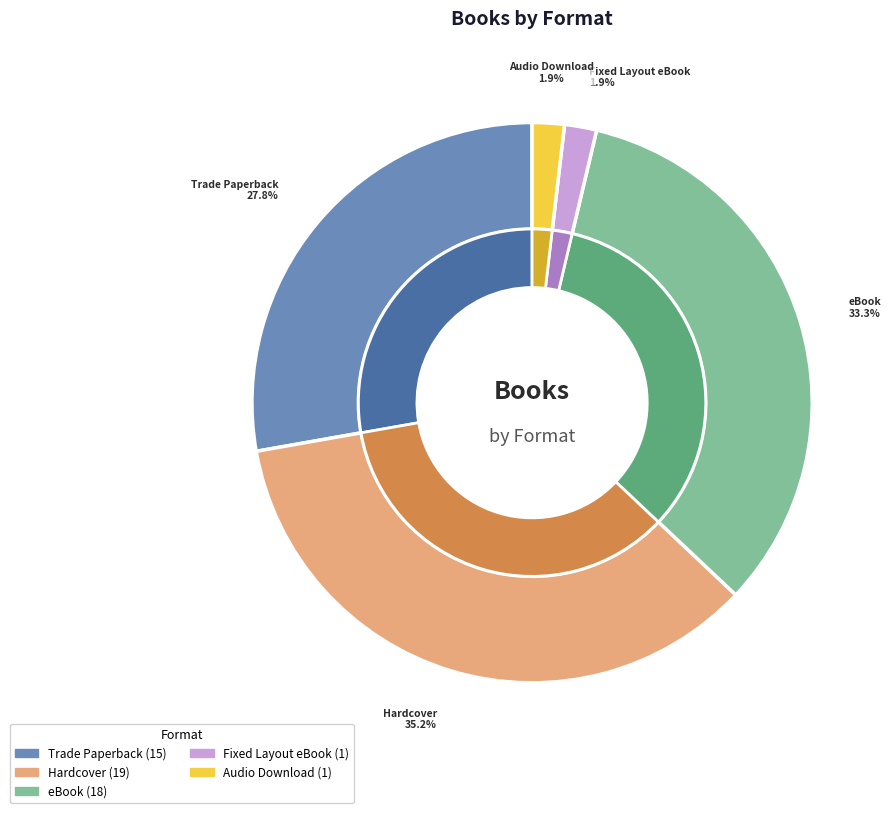

What is the change in value from eBook to Audio Download?

-17